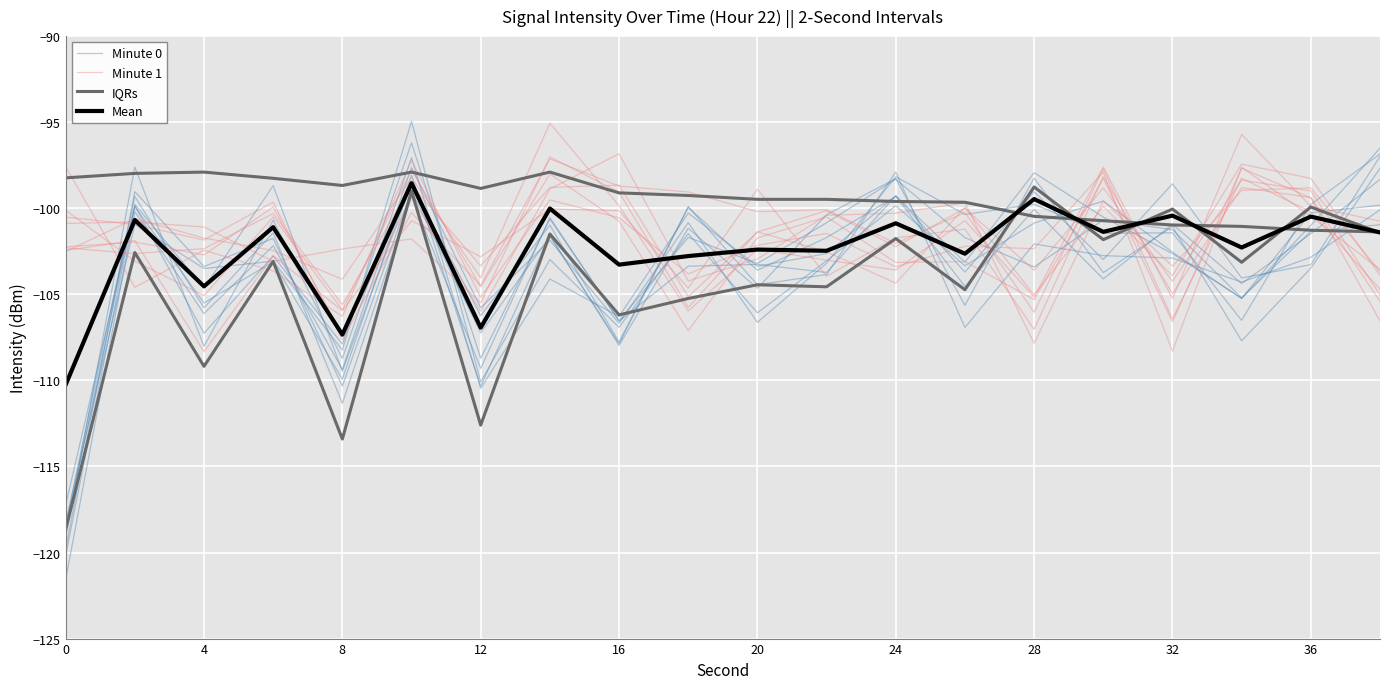

What is the sum of all IQRs values?

-1988.2